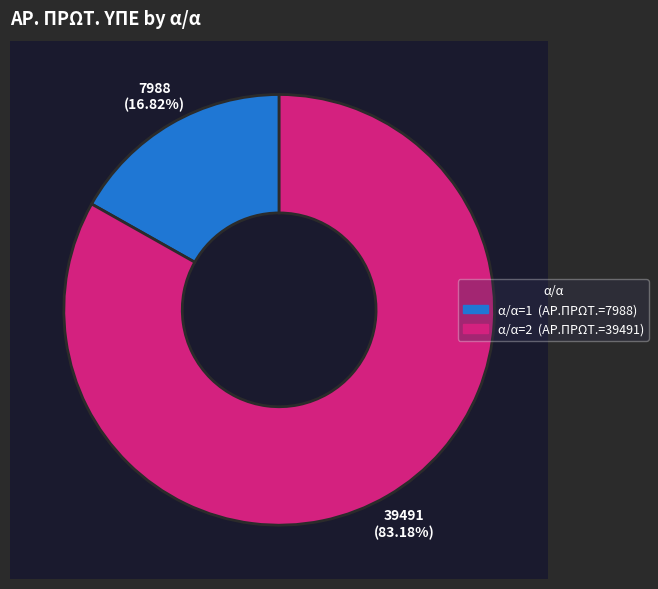

To the nearest percent, what is the difference between the 2 and 1 slice percentages?

66%